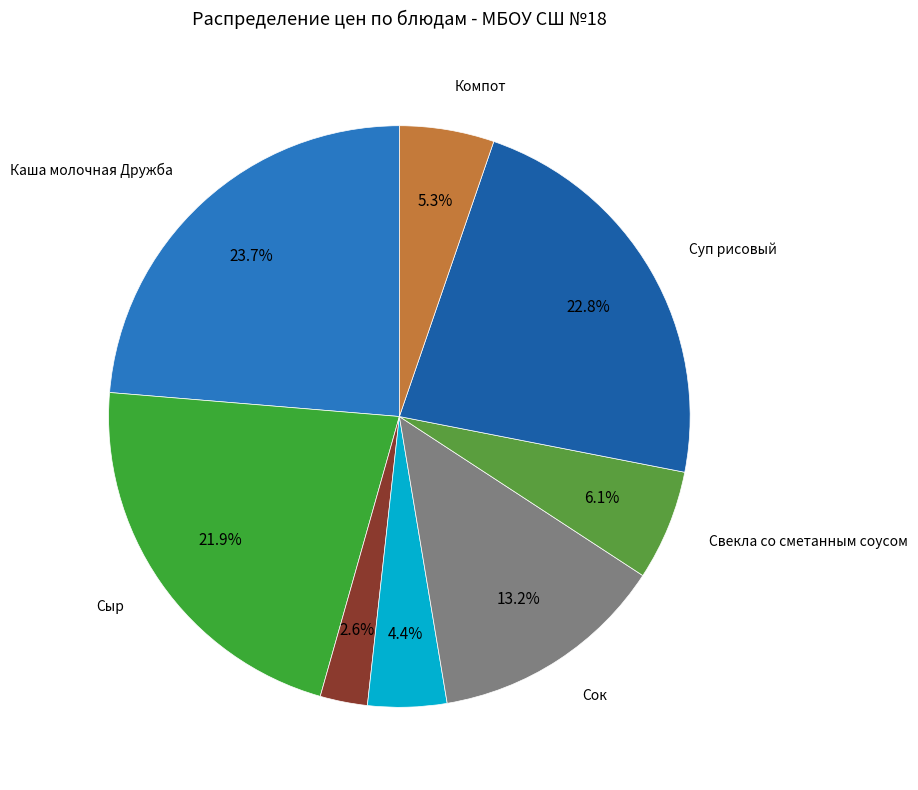

How many segments does this pie chart have?

8